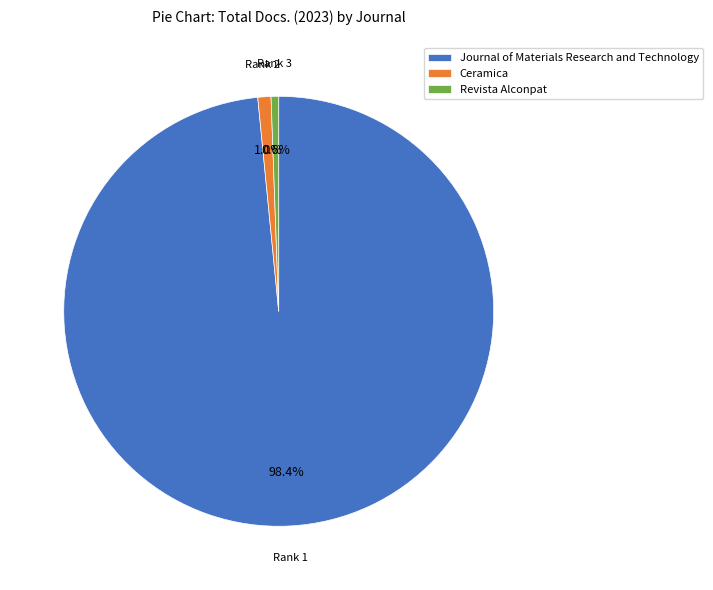

What percentage is the Ceramica slice, to the nearest percent?

1%